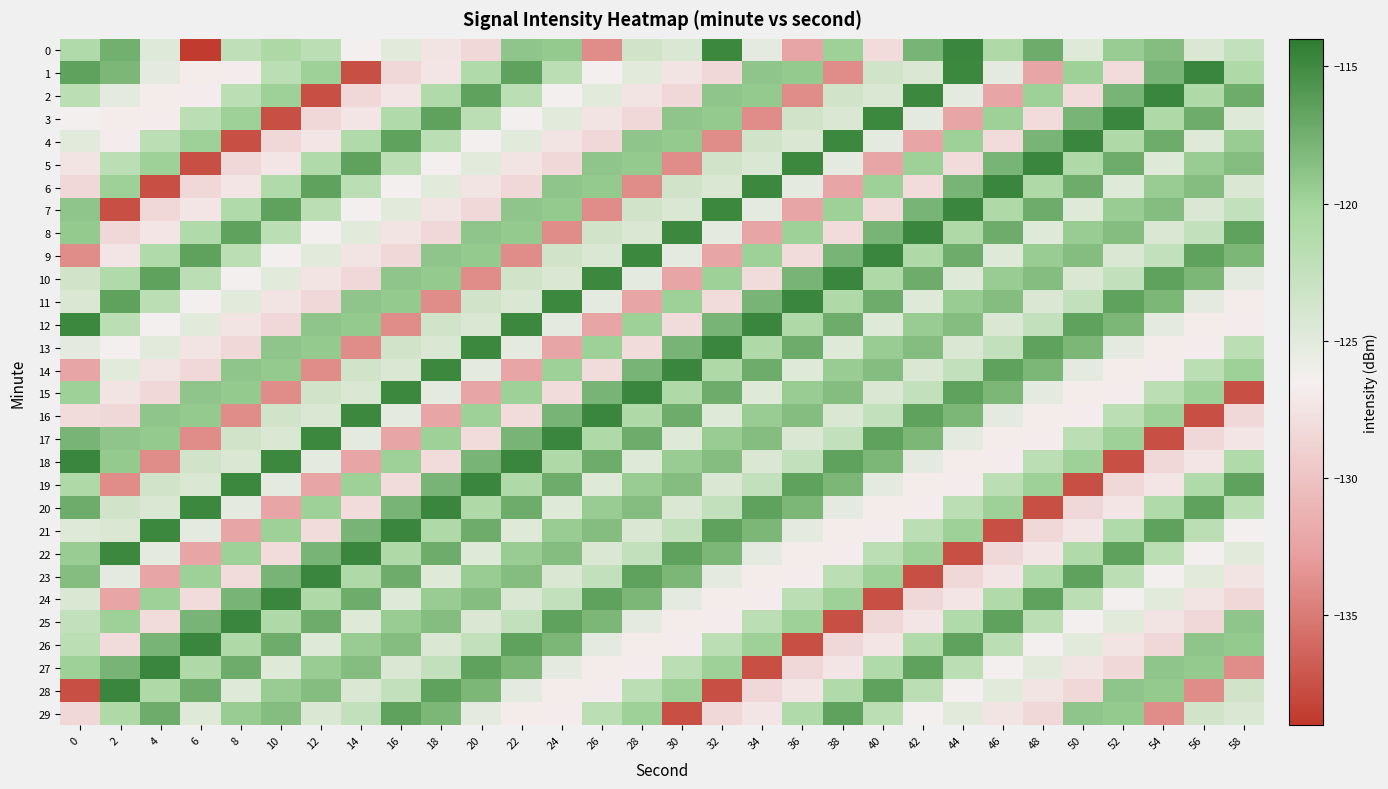

At which category is the sum across all series the highest?

22